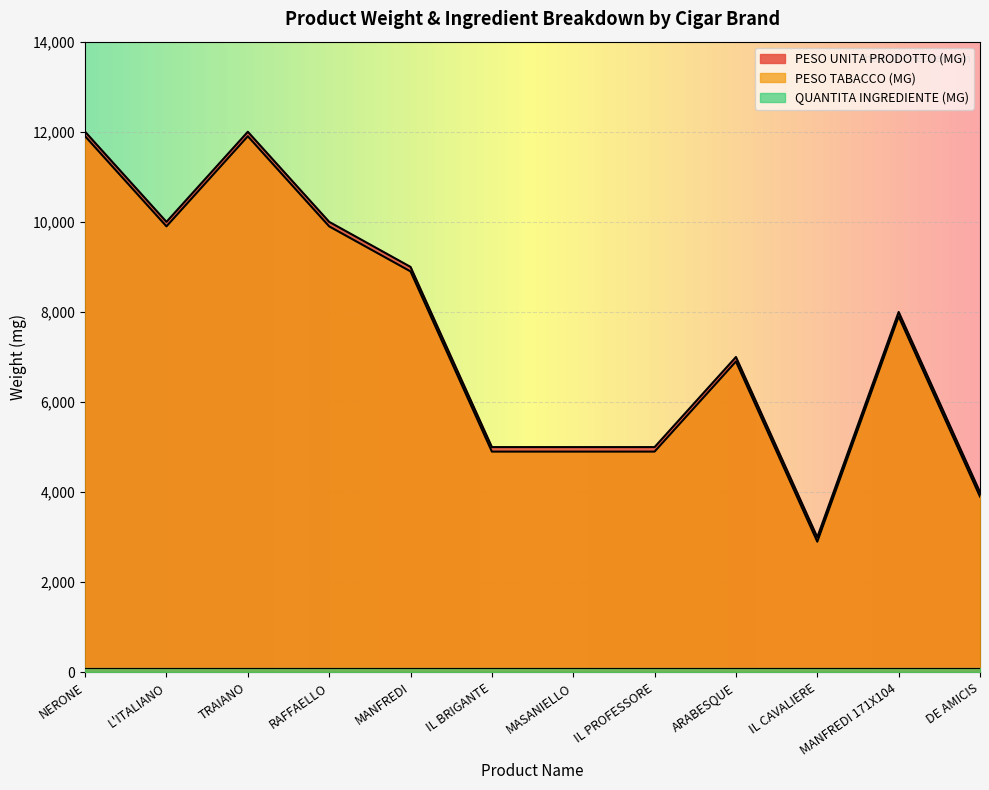

True or false: PESO UNITA PRODOTTO (MG) has a value of 12311 at ARABESQUE.

False